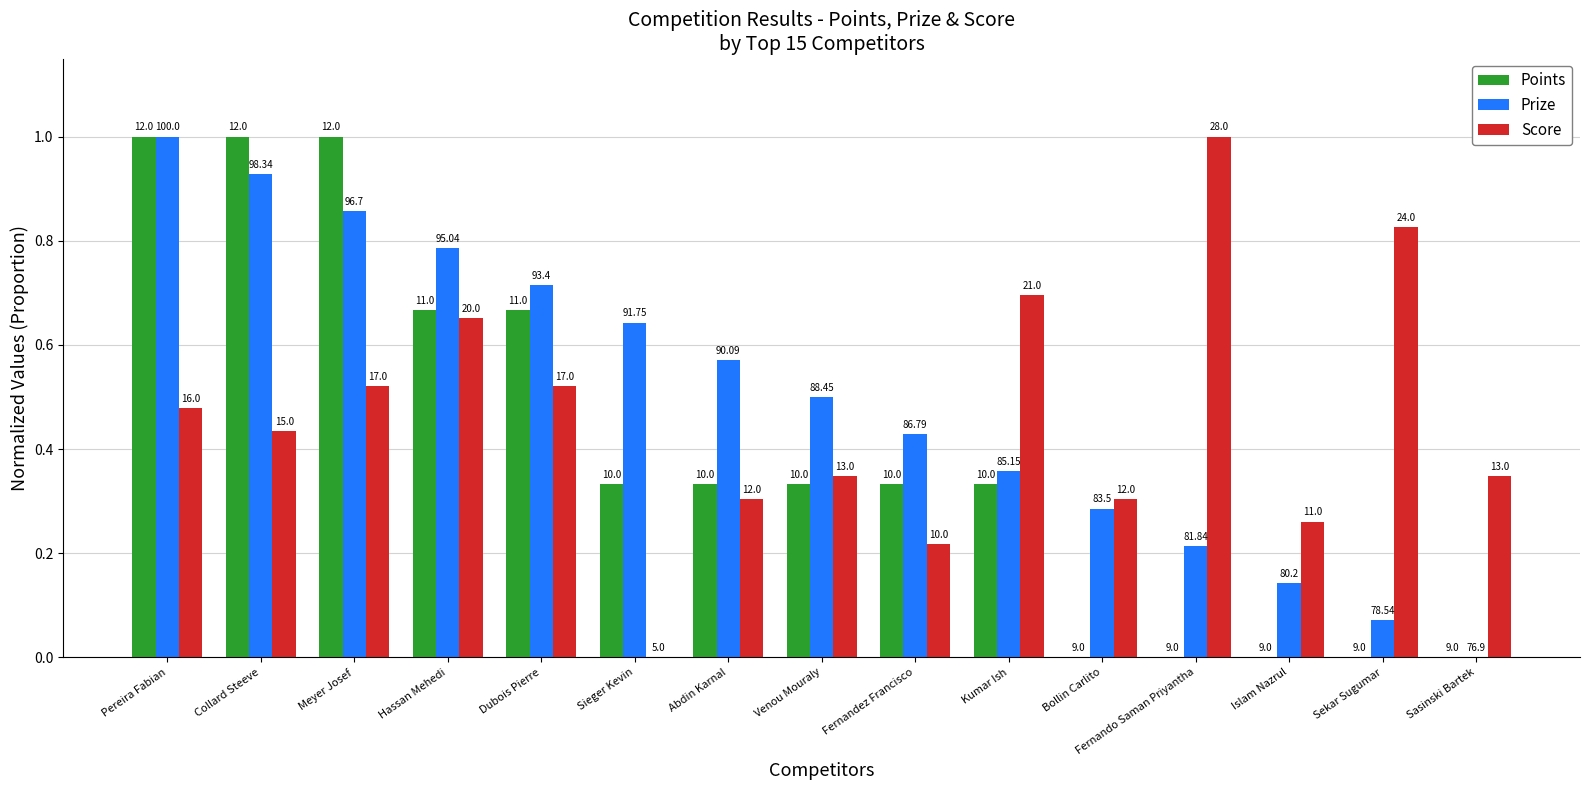

Does the chart contain stacked bars?

No